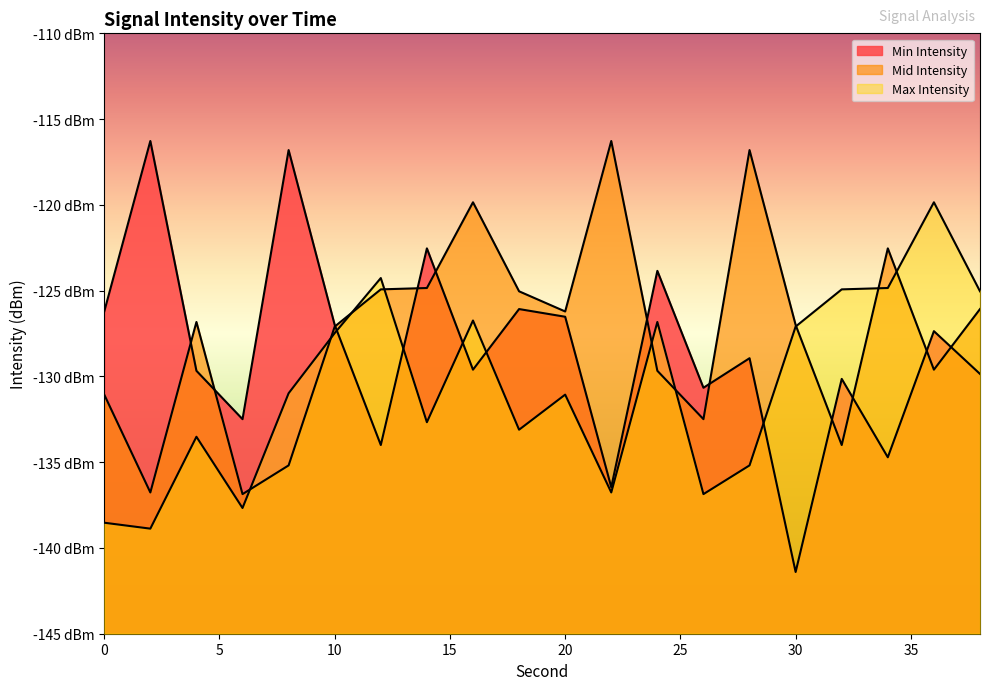

How many values in the Min Intensity series exceed -128?

9